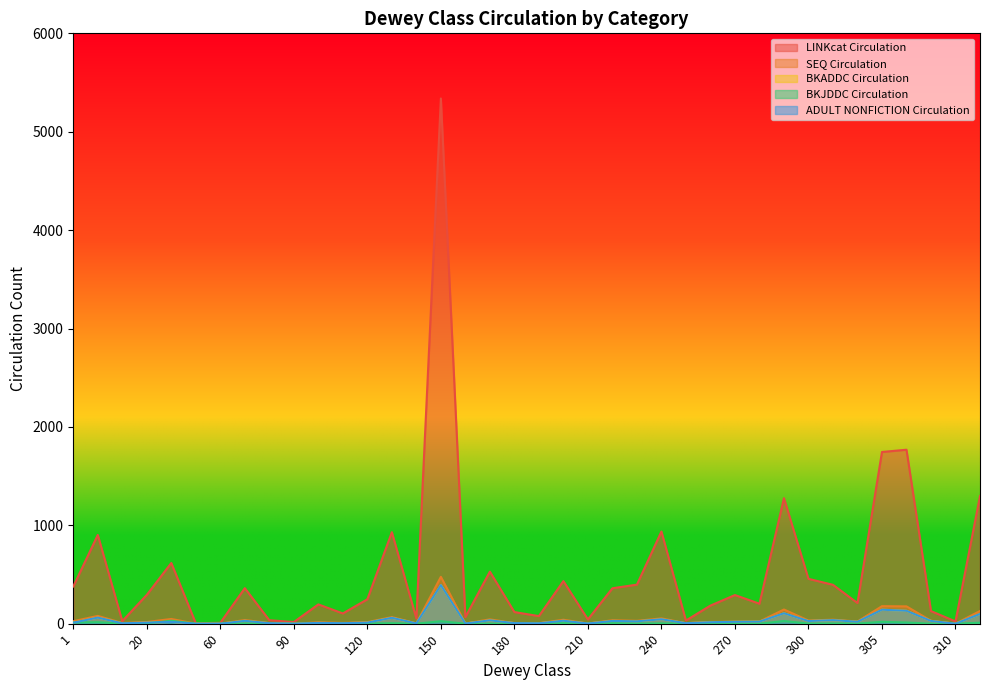

What is the spread (max minus min) of values at 250?

32